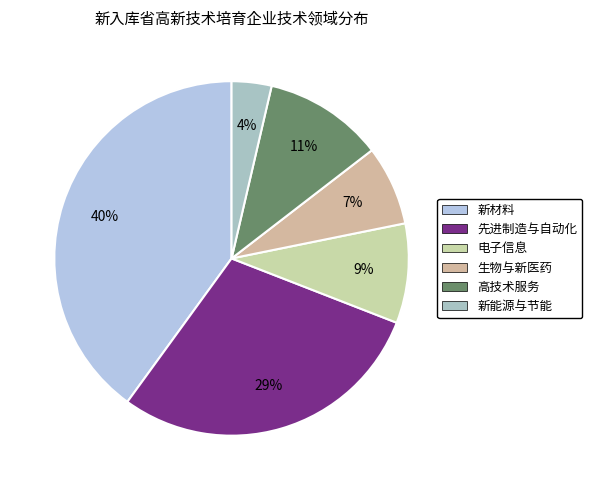

How many slices are in this pie chart?

6